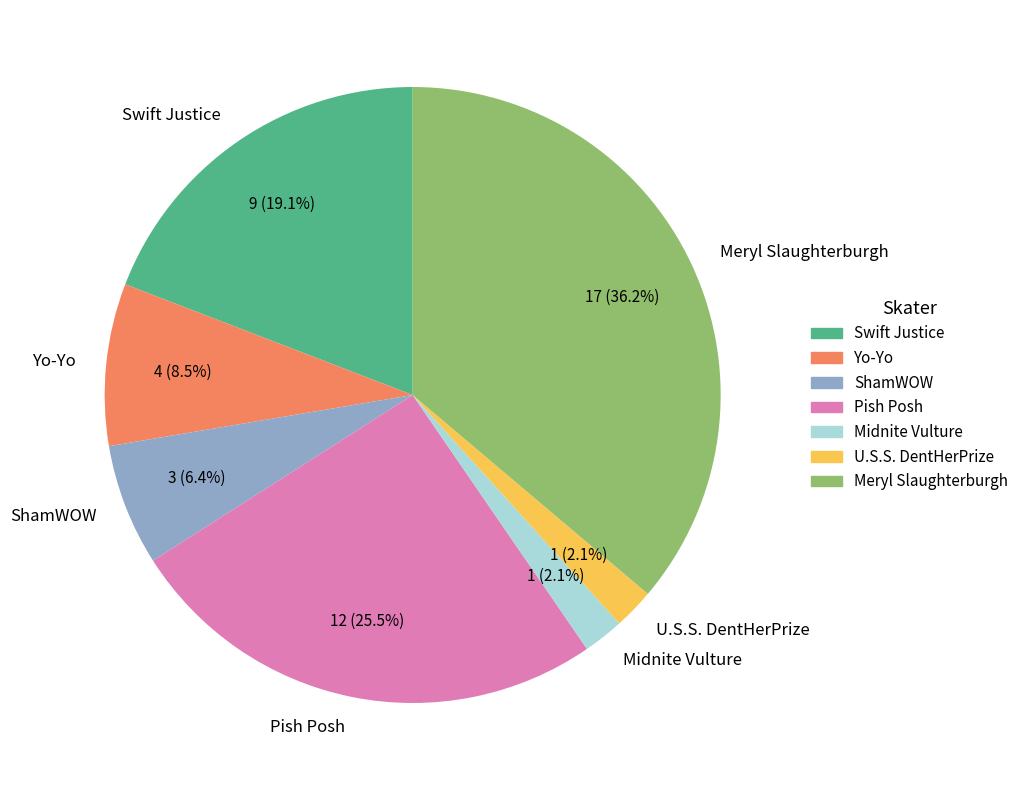

To the nearest percent, what is the average slice percentage?

14%